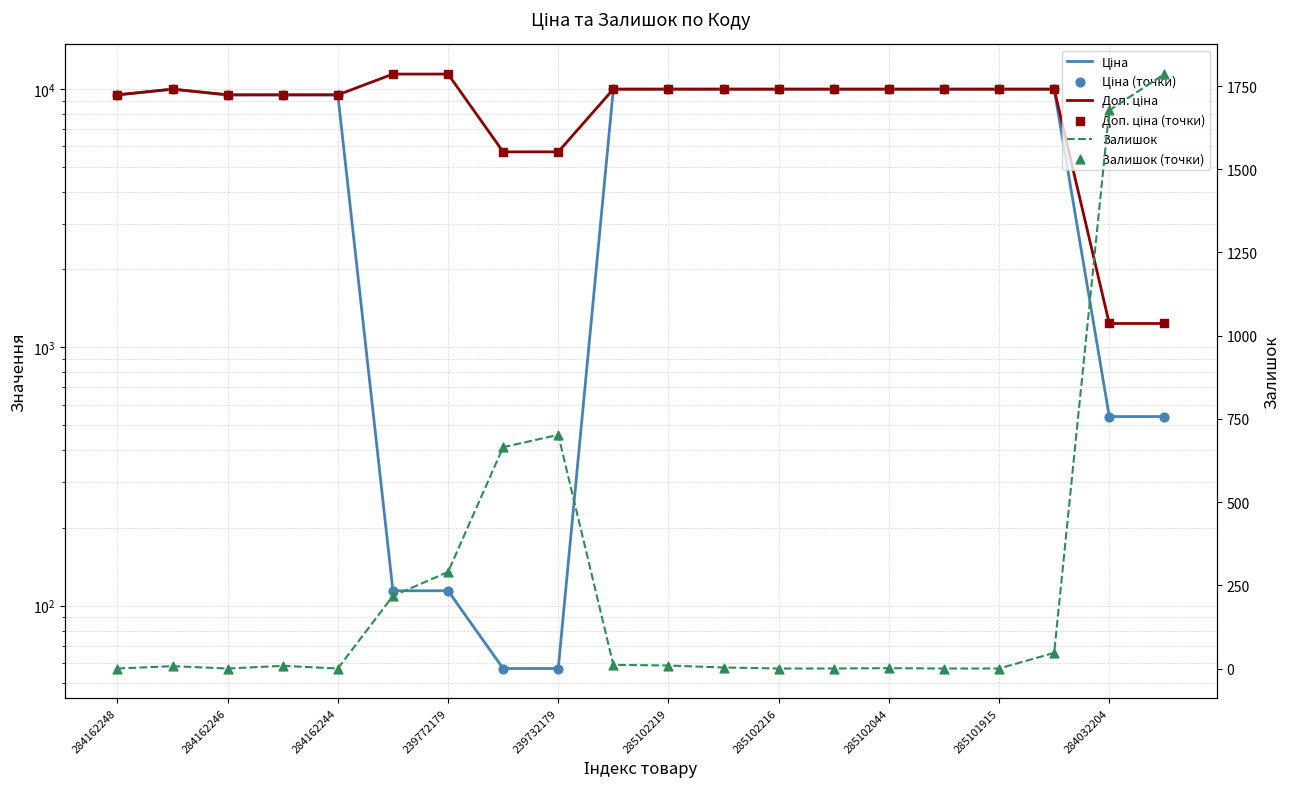

Which series has the widest spread of Y values?

Доп. ціна